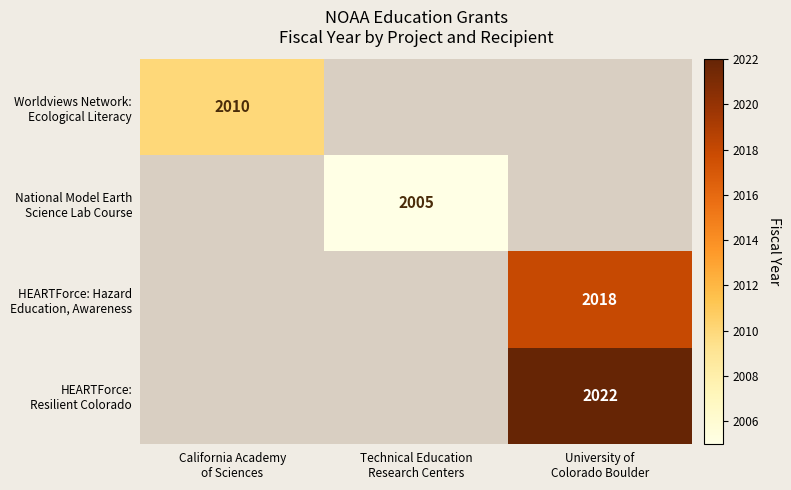

What is the lowest value of the Worldviews Network: Ecological Literacy series?

2010.0